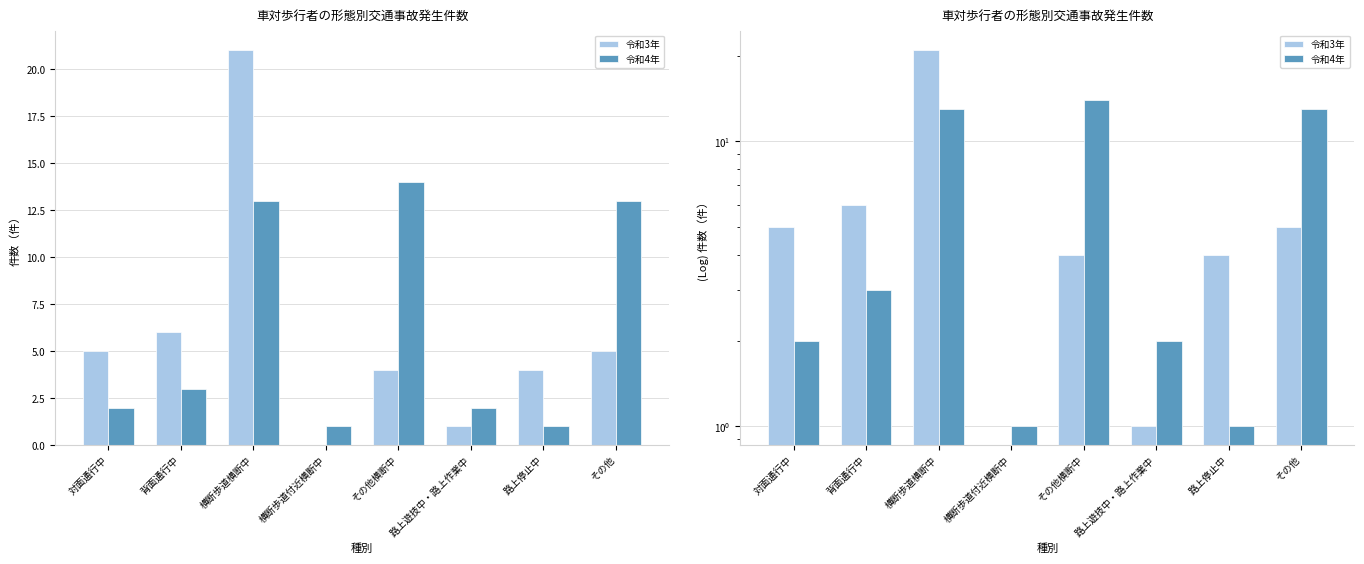

How many groups of bars are there?

8